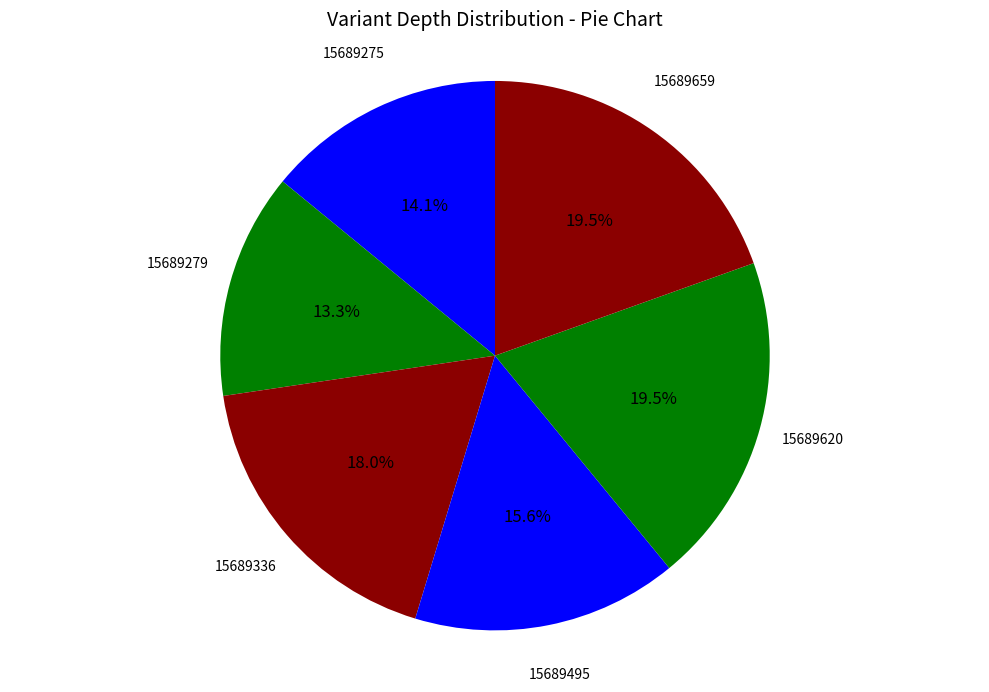

The 15689336 slice represents 31% of the pie. True or false?

False